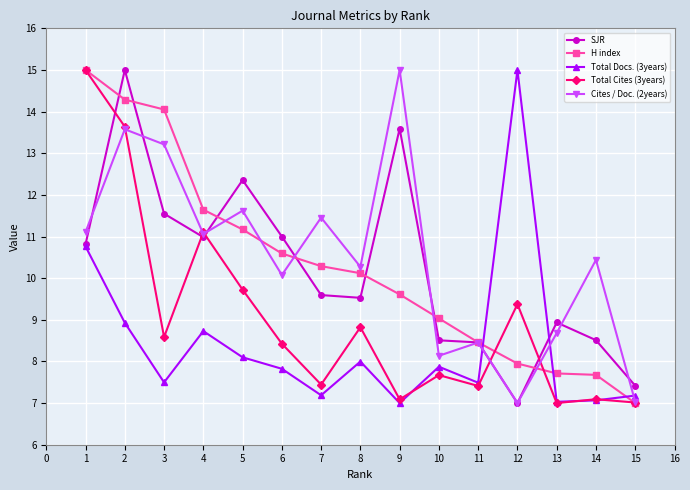

What is the greatest value displayed?

15.0